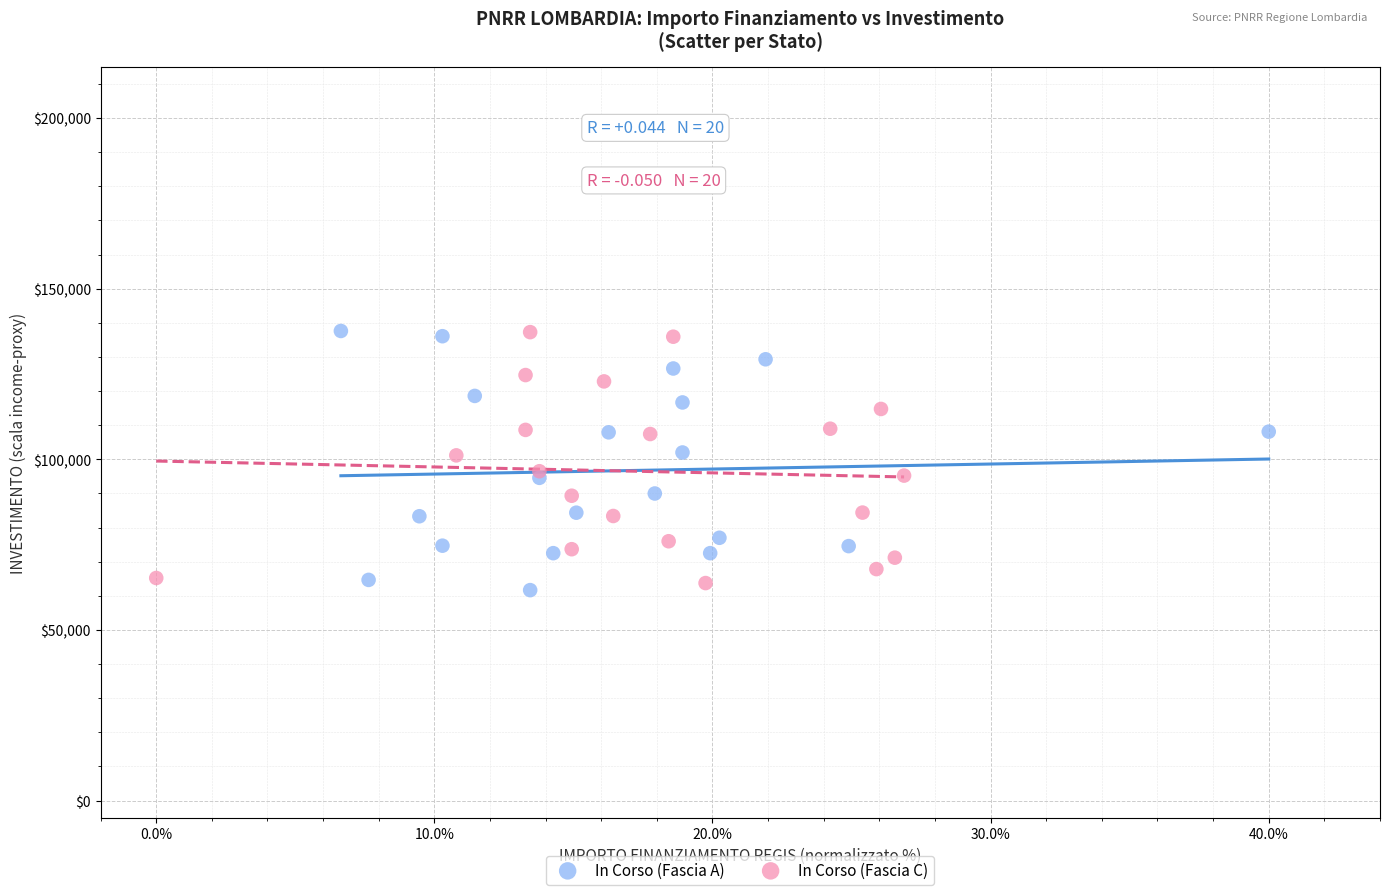

Which series contains the lowest Y value?

In Corso (Fascia A)